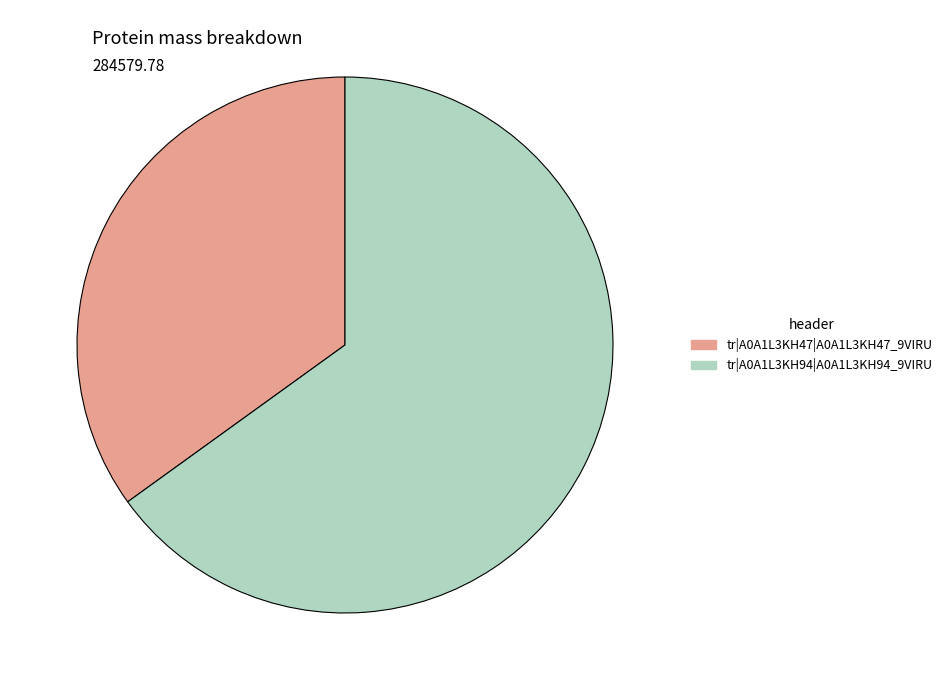

Which slice is the largest?

tr|A0A1L3KH94|A0A1L3KH94_9VIRU